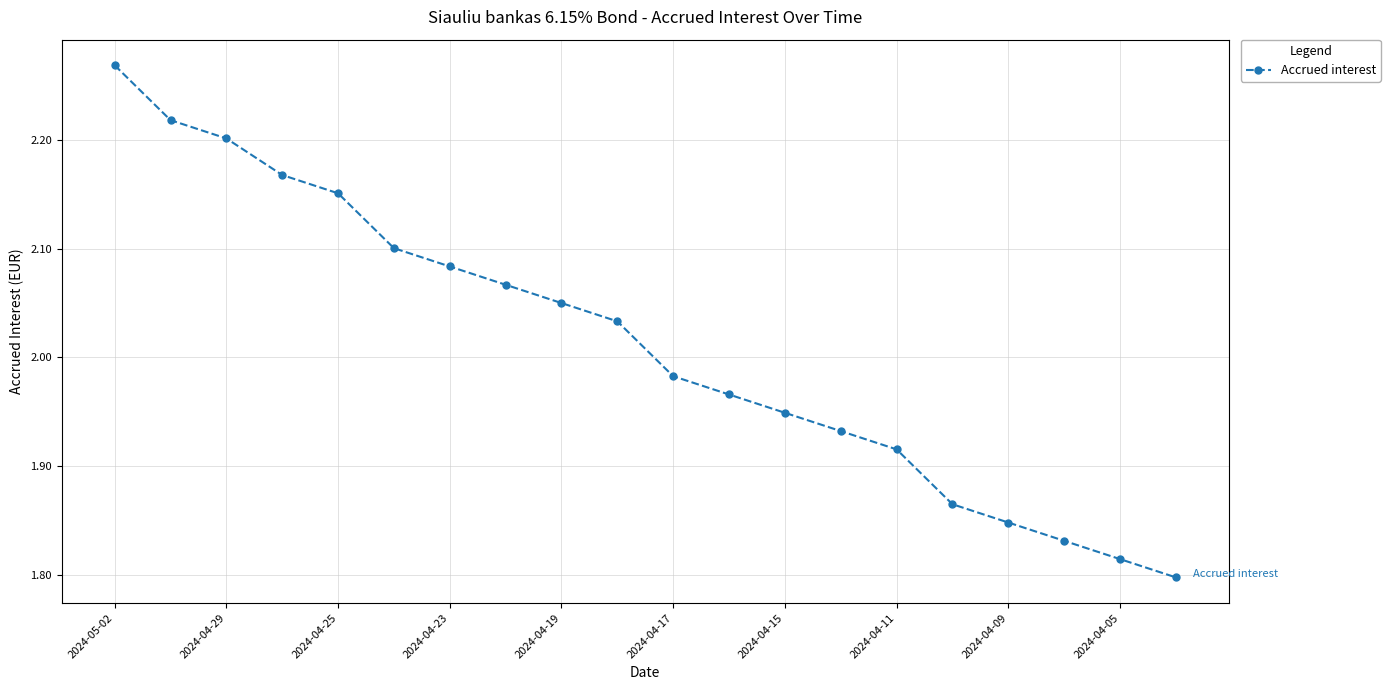

How many data points are less than 2?

10